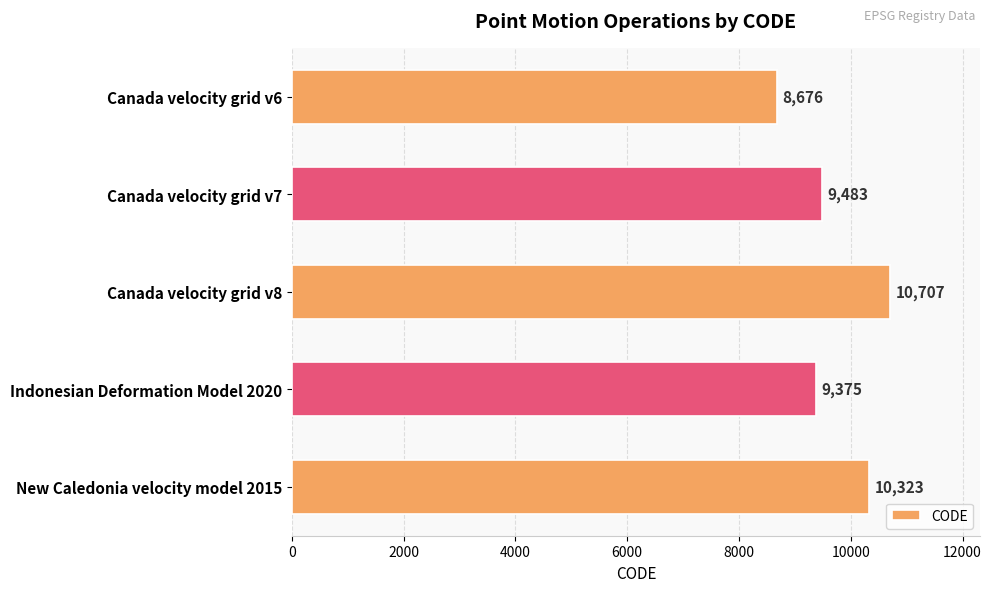

List the labels in order of value, smallest first.

Canada velocity grid v6, Indonesian Deformation Model 2020, Canada velocity grid v7, New Caledonia velocity model 2015, Canada velocity grid v8